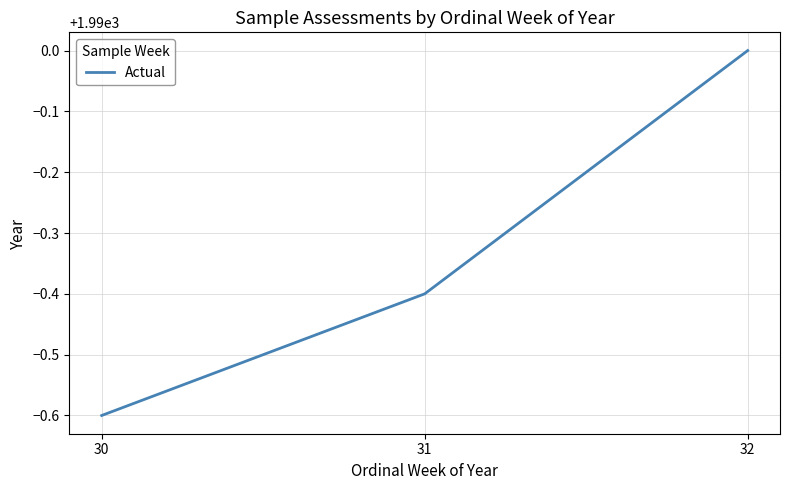

Reading left to right, what are all the values shown in this chart?

1989.4	1989.6	1990.0